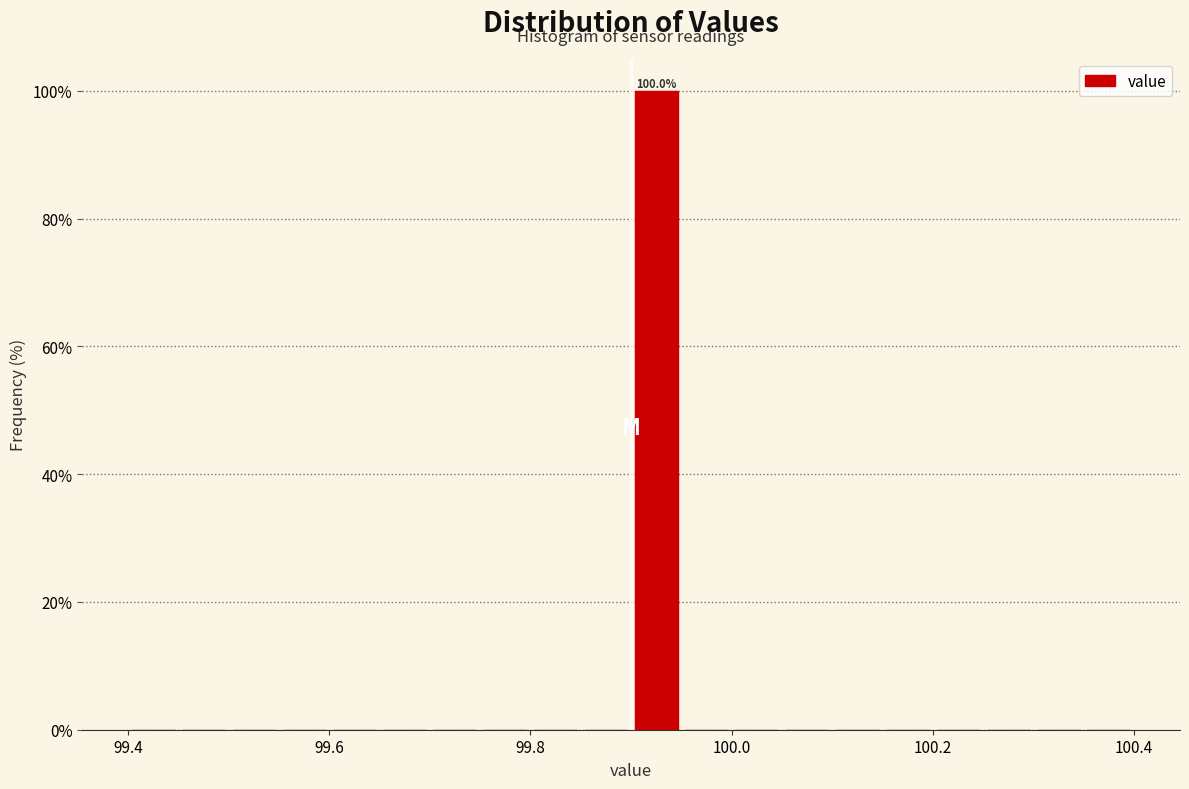

Around what value on the x-axis is the tallest bar? Give the approximate position of its centre, as read against the axis.

99.92